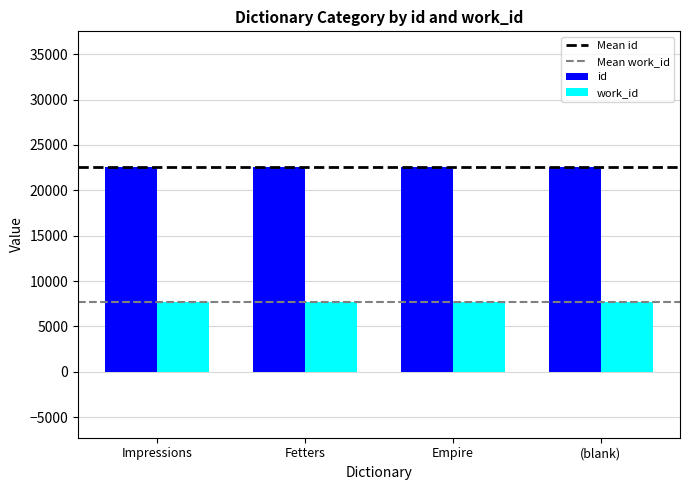

List the series in order of their peak value, highest first.

id, work_id